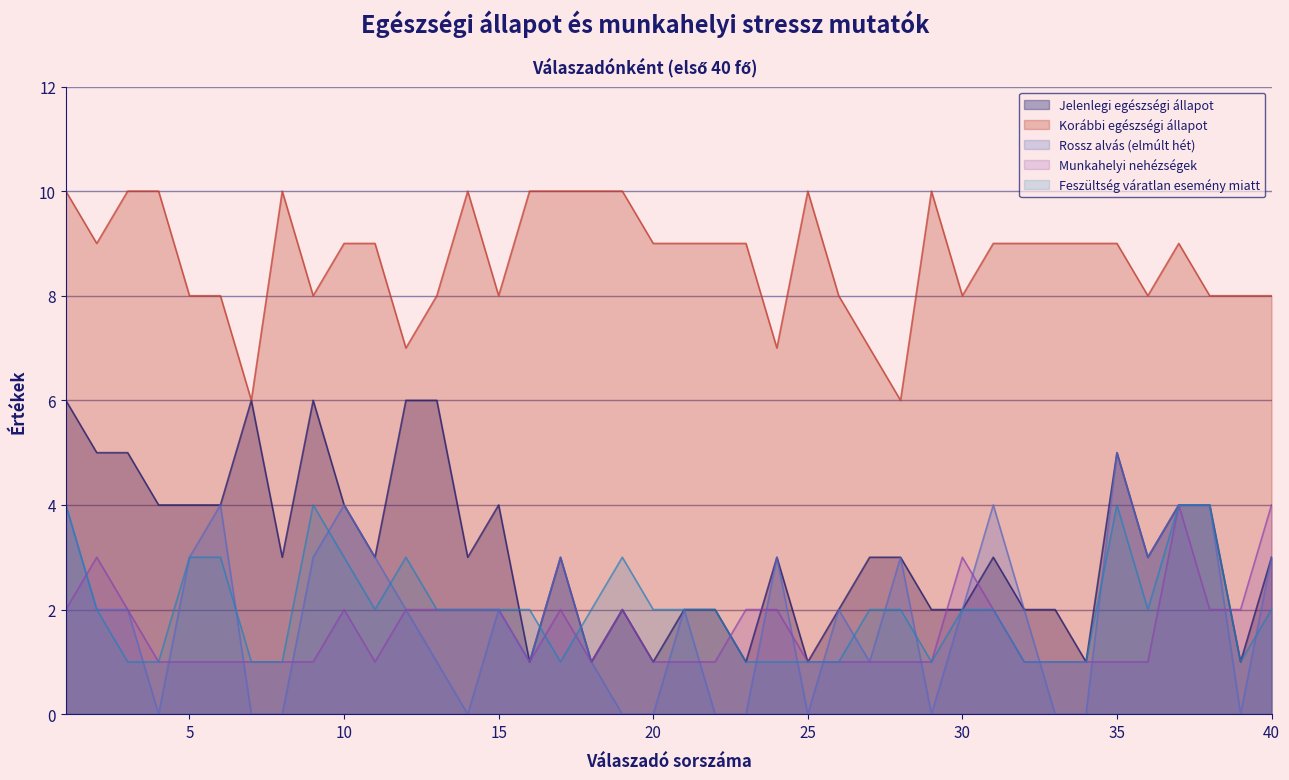

What is the difference between the highest and lowest values at 22?

9